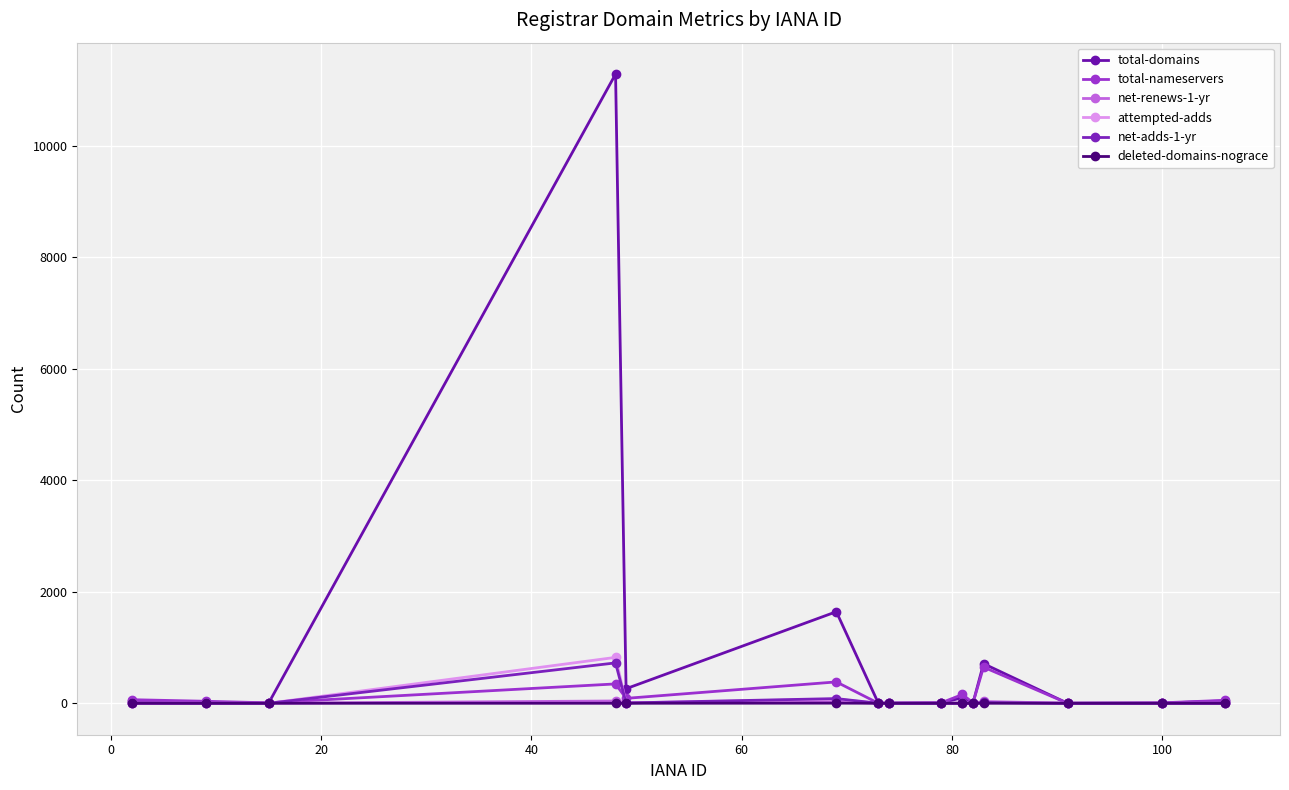

What are all the series names shown in the legend?

total-domains, total-nameservers, net-renews-1-yr, attempted-adds, net-adds-1-yr, deleted-domains-nograce